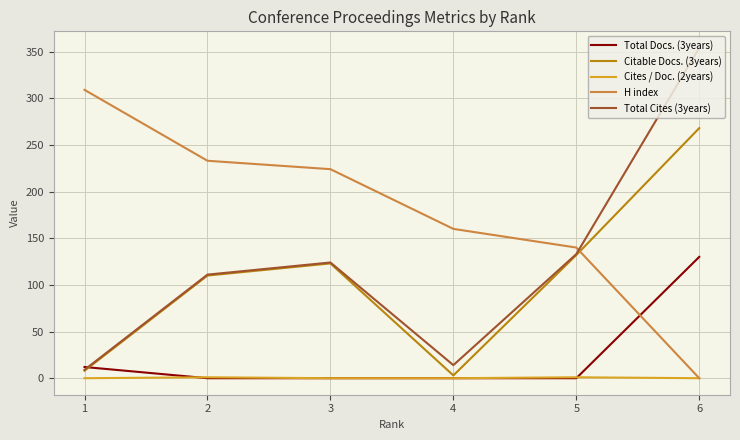

Where is Citable Docs. (3years) nearest to the value 135?

5